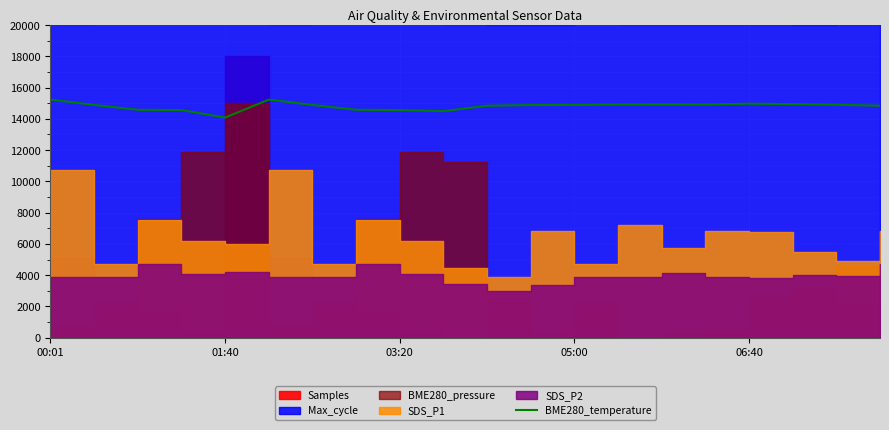

What is the maximum value for BME280_temperature?

15230